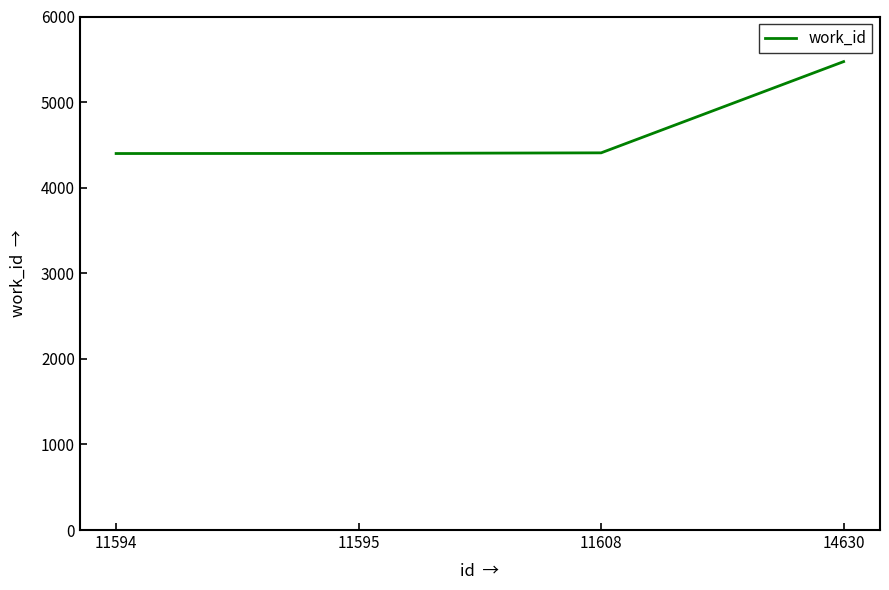

What is the ratio of the value at 11595 to the value at 14630?

0.8